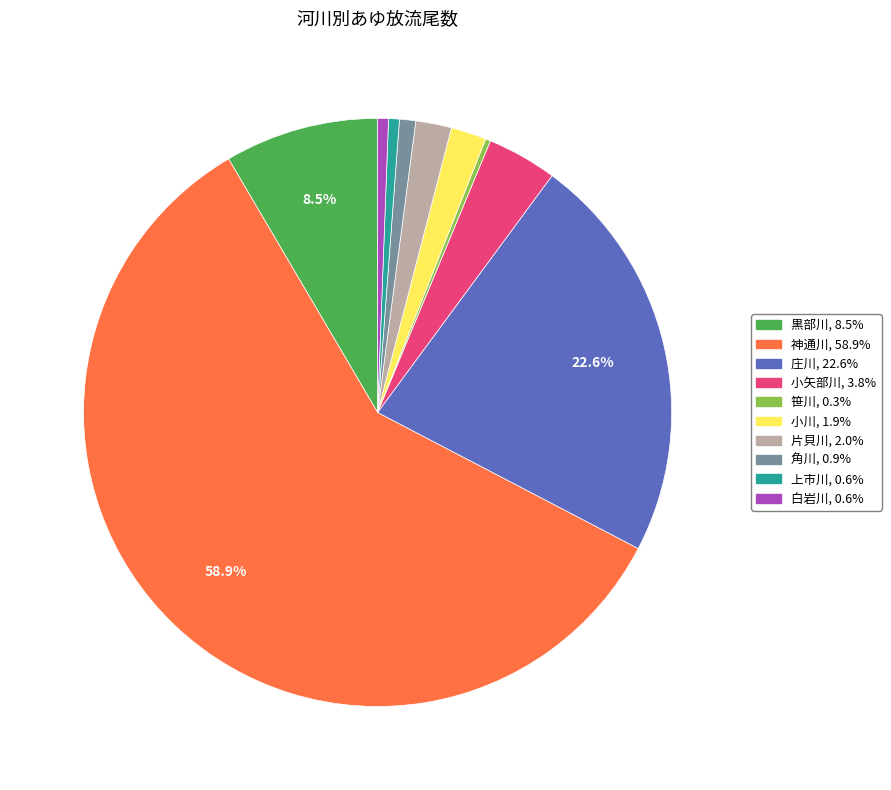

To the nearest percent, what is the average slice percentage?

10%